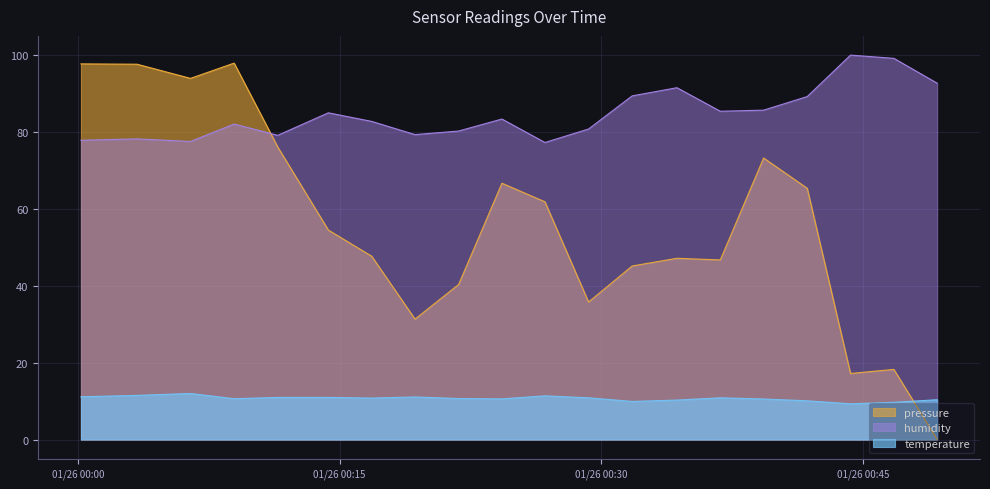

What is the difference between the temperature values at 2023-01-26T00:29:16 and 2023-01-26T00:49:15?

0.5